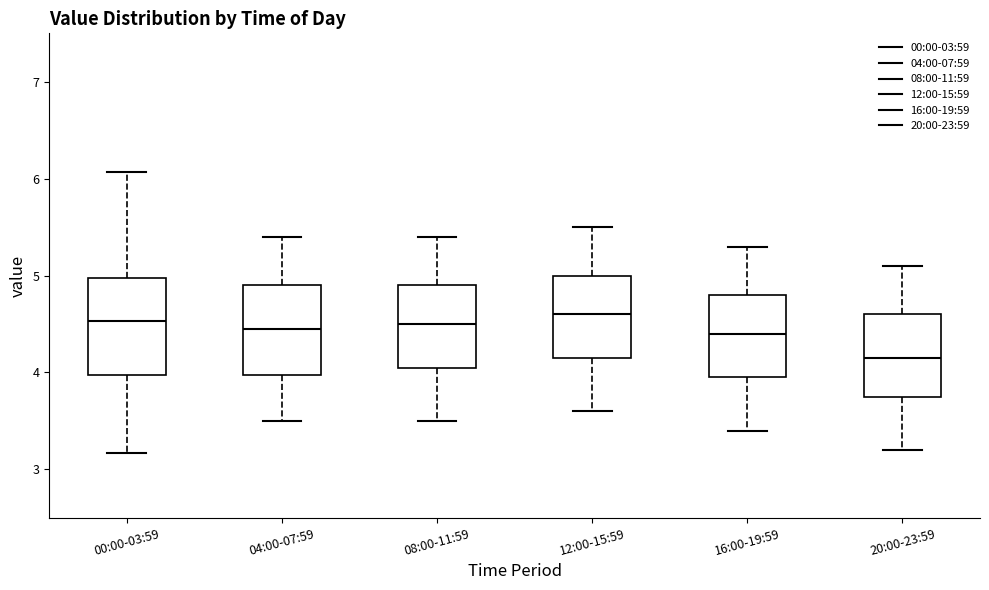

Reading left to right, read every box against the y-axis: the position of its median line, the range the box covers, and the ends of its whiskers. The values are not printed on the chart, so give them approximately, as read against the axis.

00:00-03:59: median 4.5, box 4.0 to 5.0, whiskers 3.2 to 6.1
04:00-07:59: median 4.5, box 4.0 to 4.9, whiskers 3.5 to 5.4
08:00-11:59: median 4.5, box 4.1 to 4.9, whiskers 3.5 to 5.4
12:00-15:59: median 4.6, box 4.2 to 5.0, whiskers 3.6 to 5.5
16:00-19:59: median 4.4, box 4.0 to 4.8, whiskers 3.4 to 5.3
20:00-23:59: median 4.2, box 3.8 to 4.6, whiskers 3.2 to 5.1